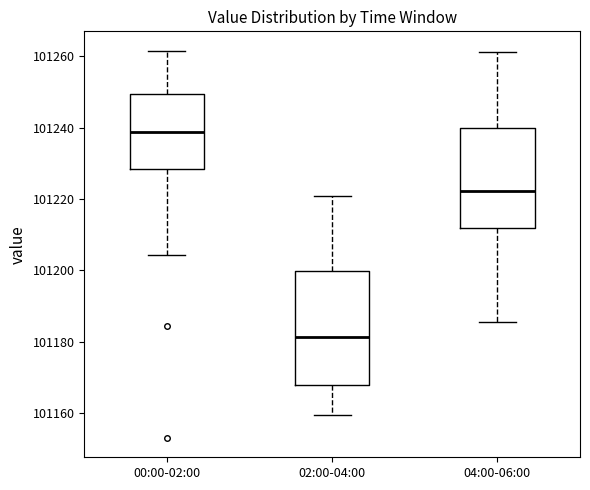

Which box has the highest median line?

00:00-02:00